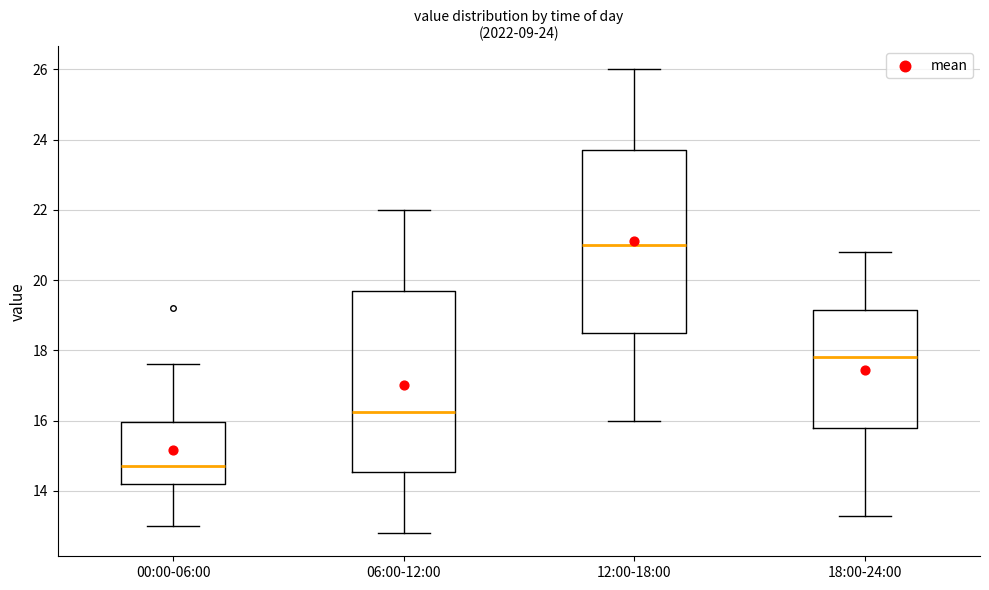

Which box's median line is the highest?

12:00-18:00